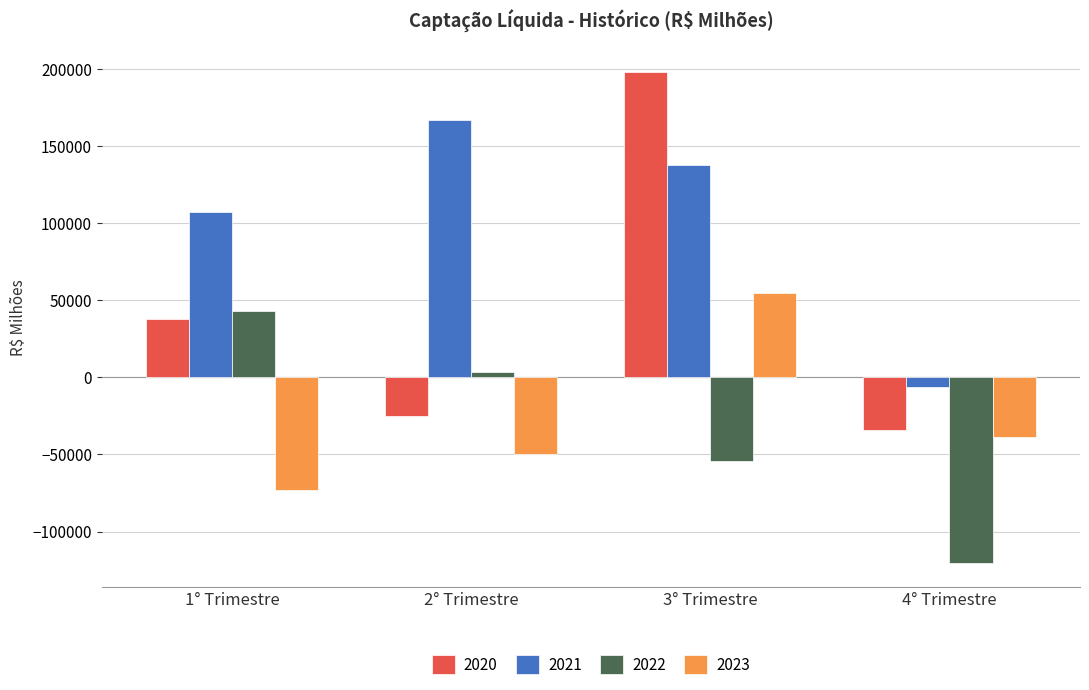

How many data points in 2021 are above 137938?

2